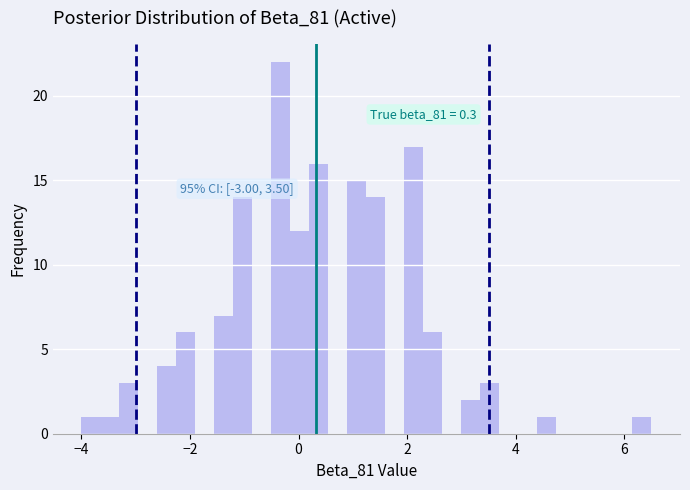

Around what value on the x-axis is the tallest bar? Give the approximate position of its centre, as read against the axis.

-0.4